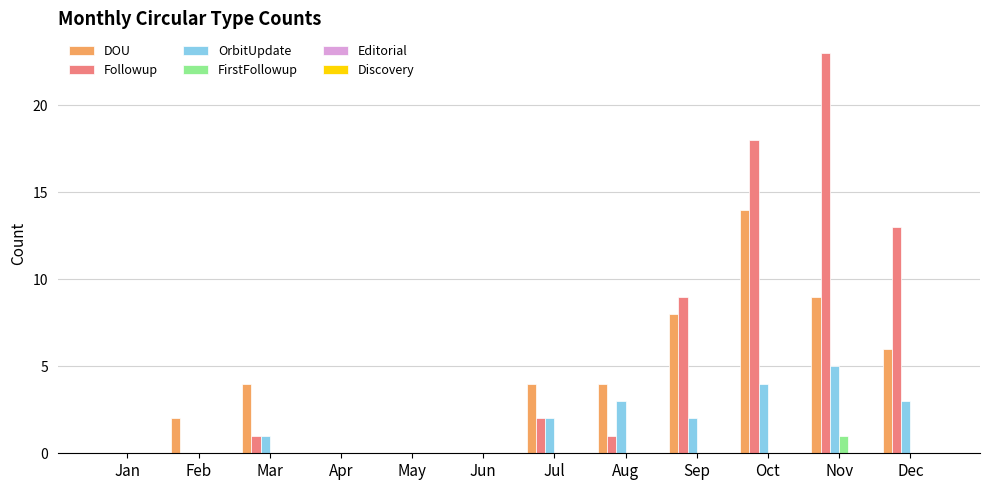

What is the highest value of the Followup series?

23